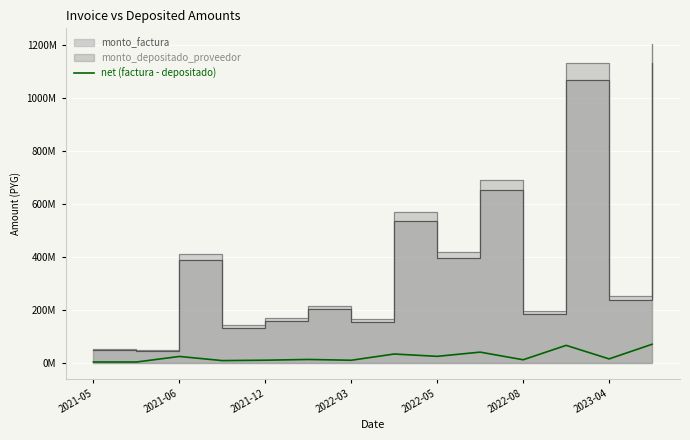

What is the smallest value displayed?

2844867